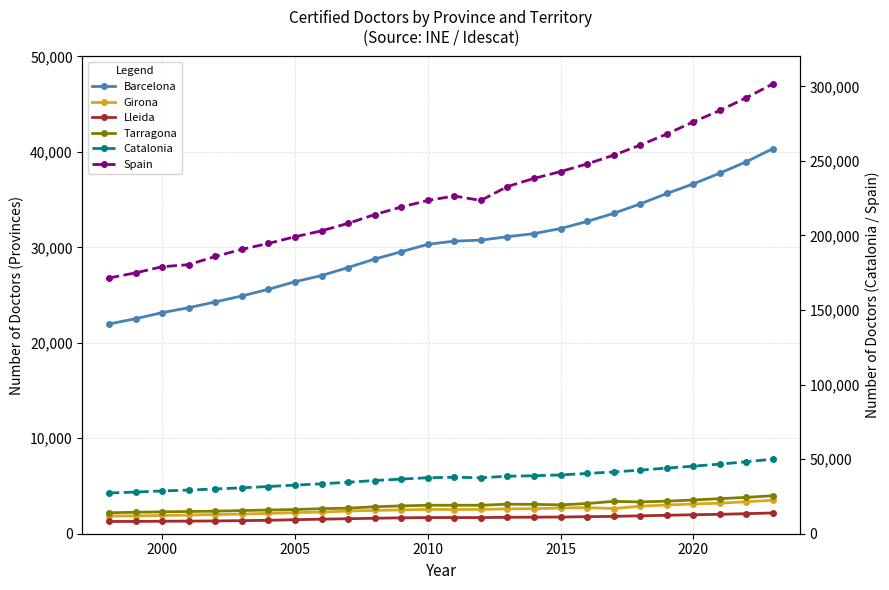

What is the maximum value for Spain?

301684